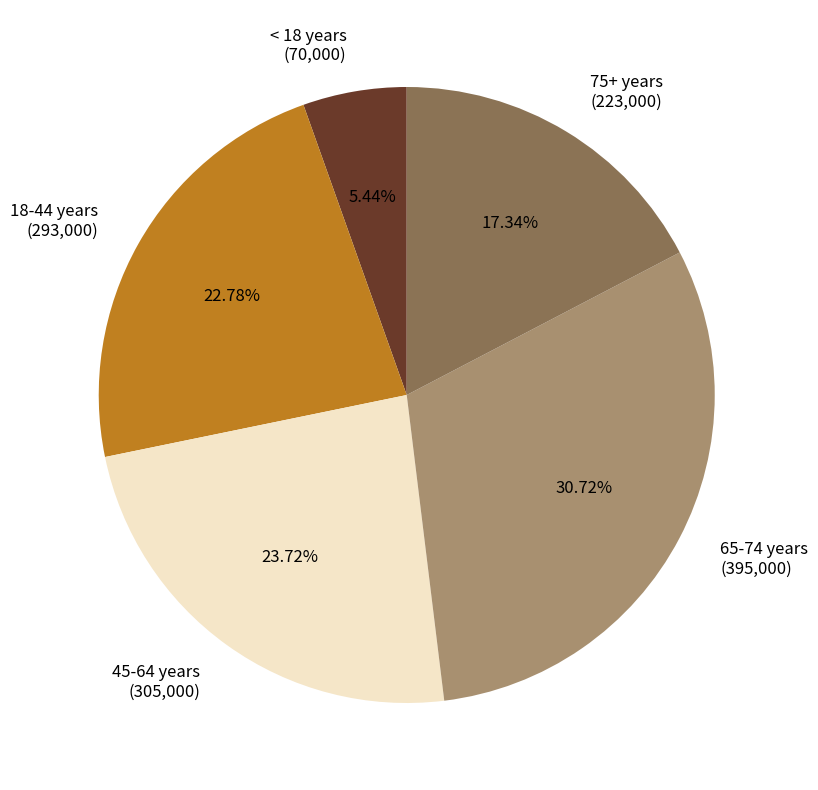

What is the largest slice in the pie chart?

65-74 years